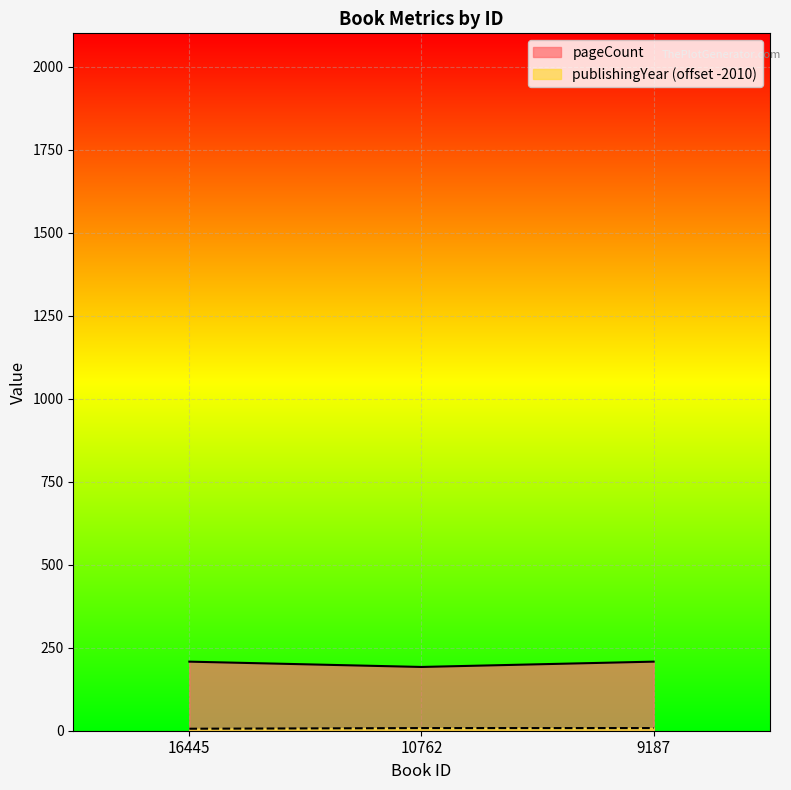

What is the value of the publishingYear point at the 3rd from the left?

8